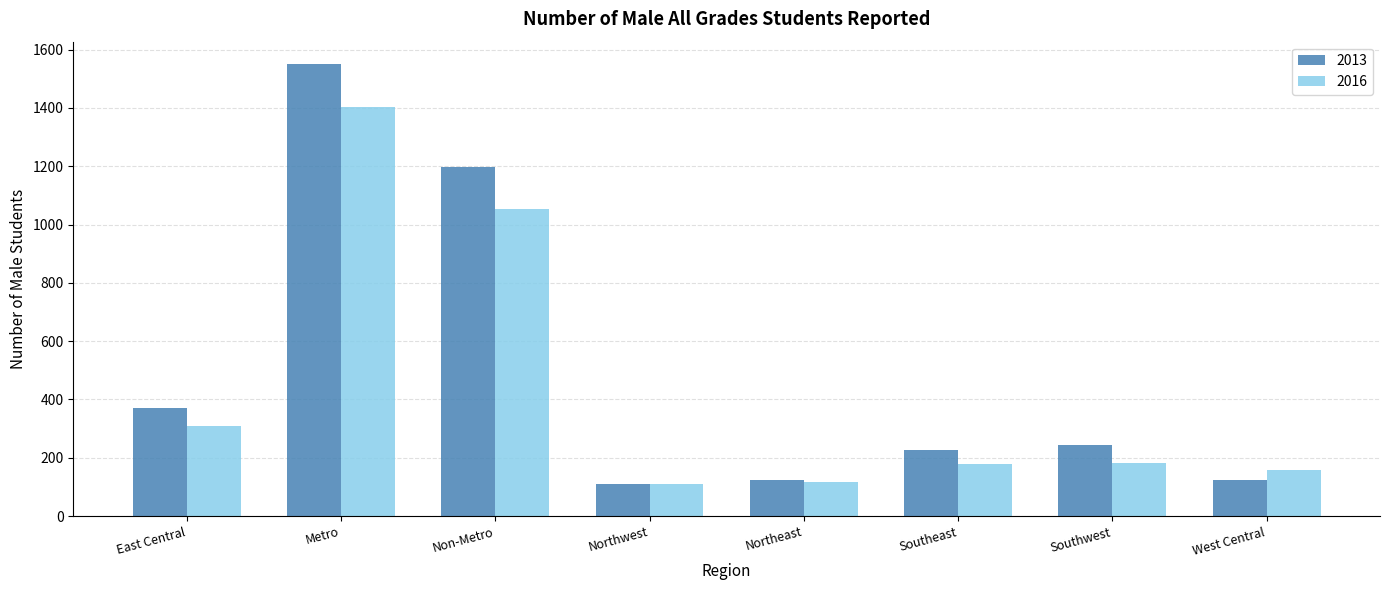

What is the average value of the 2016 series?

439